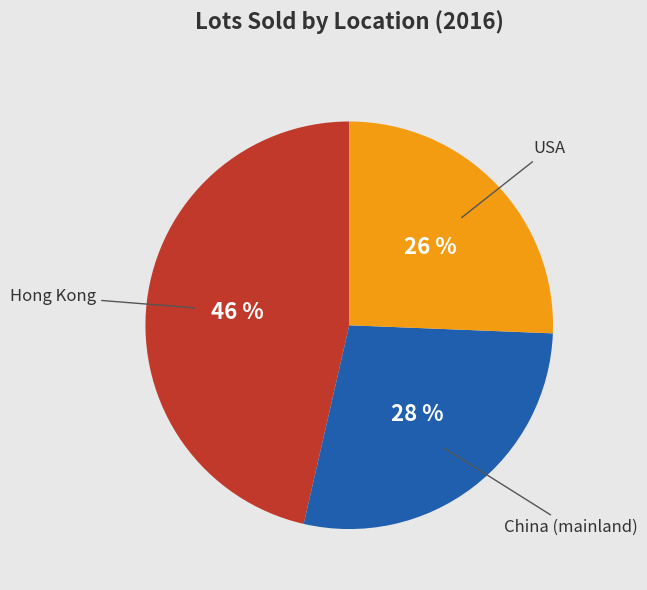

How many segments does this pie chart have?

3